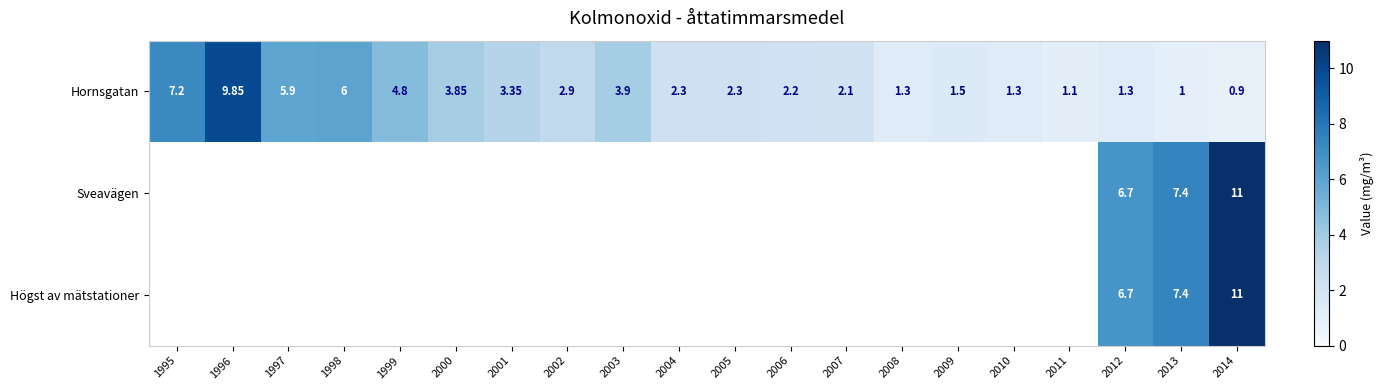

What is the difference between the maximum and minimum values in the row_0 series?

8.9